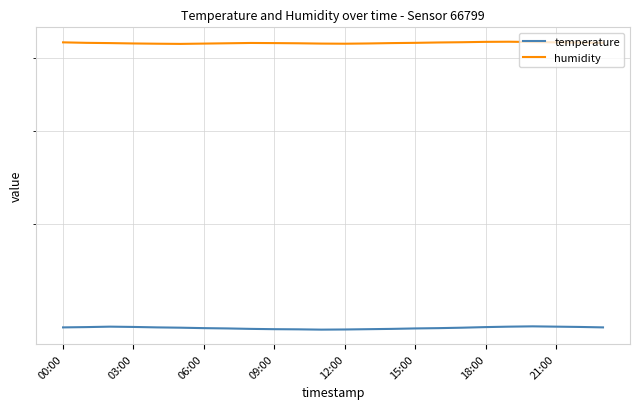

True or false: humidity and temperature intersect in this chart.

False